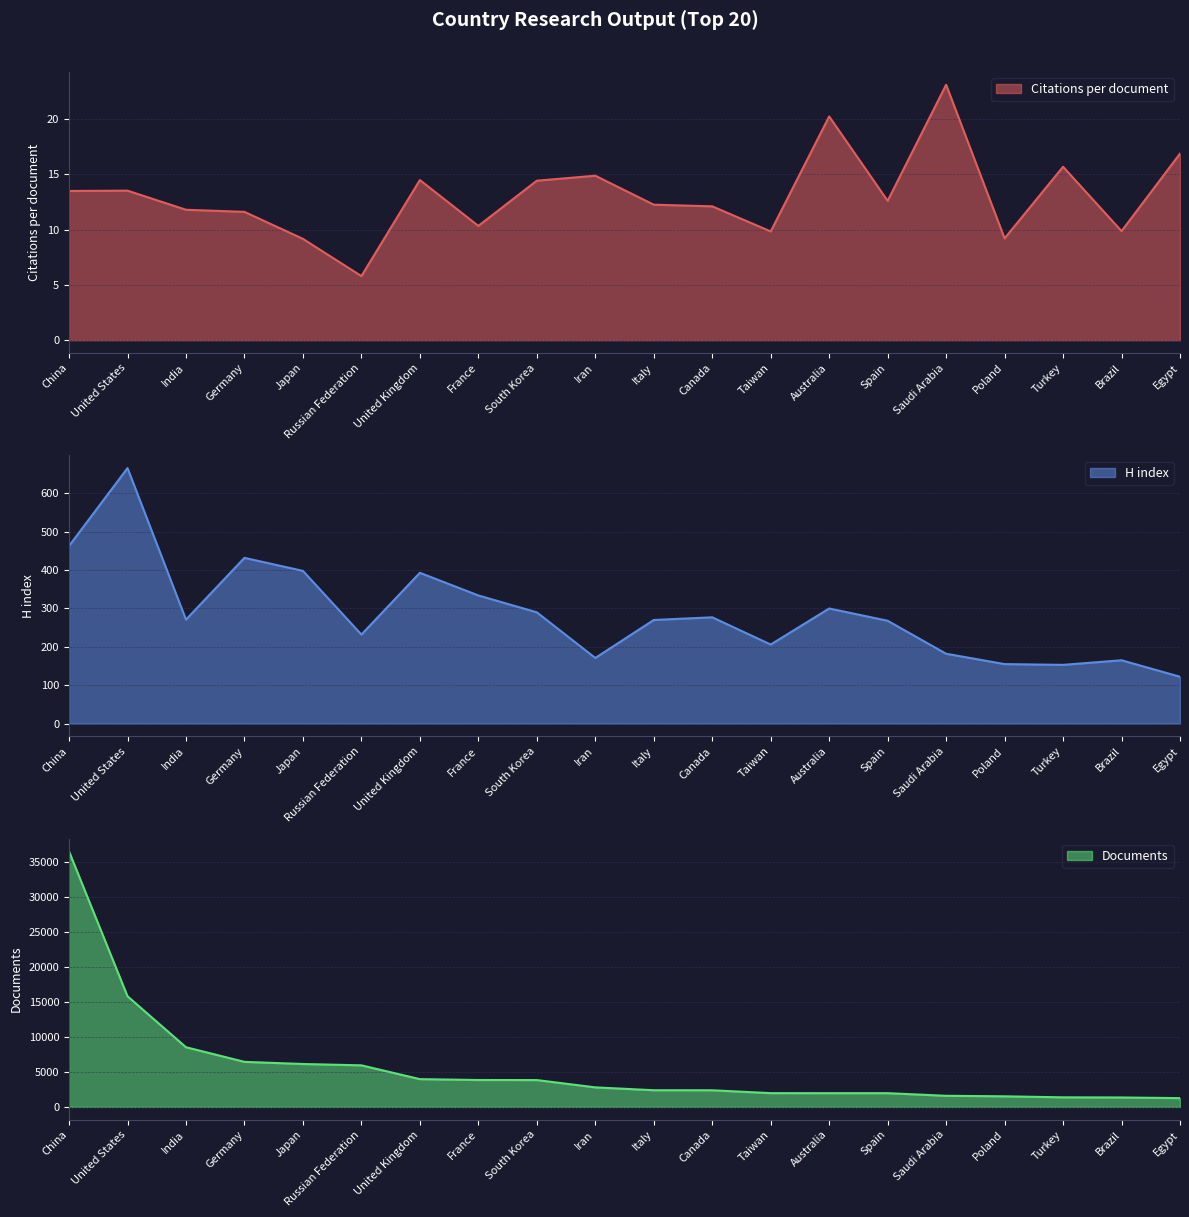

True or false: H index and Documents cross at least once.

False